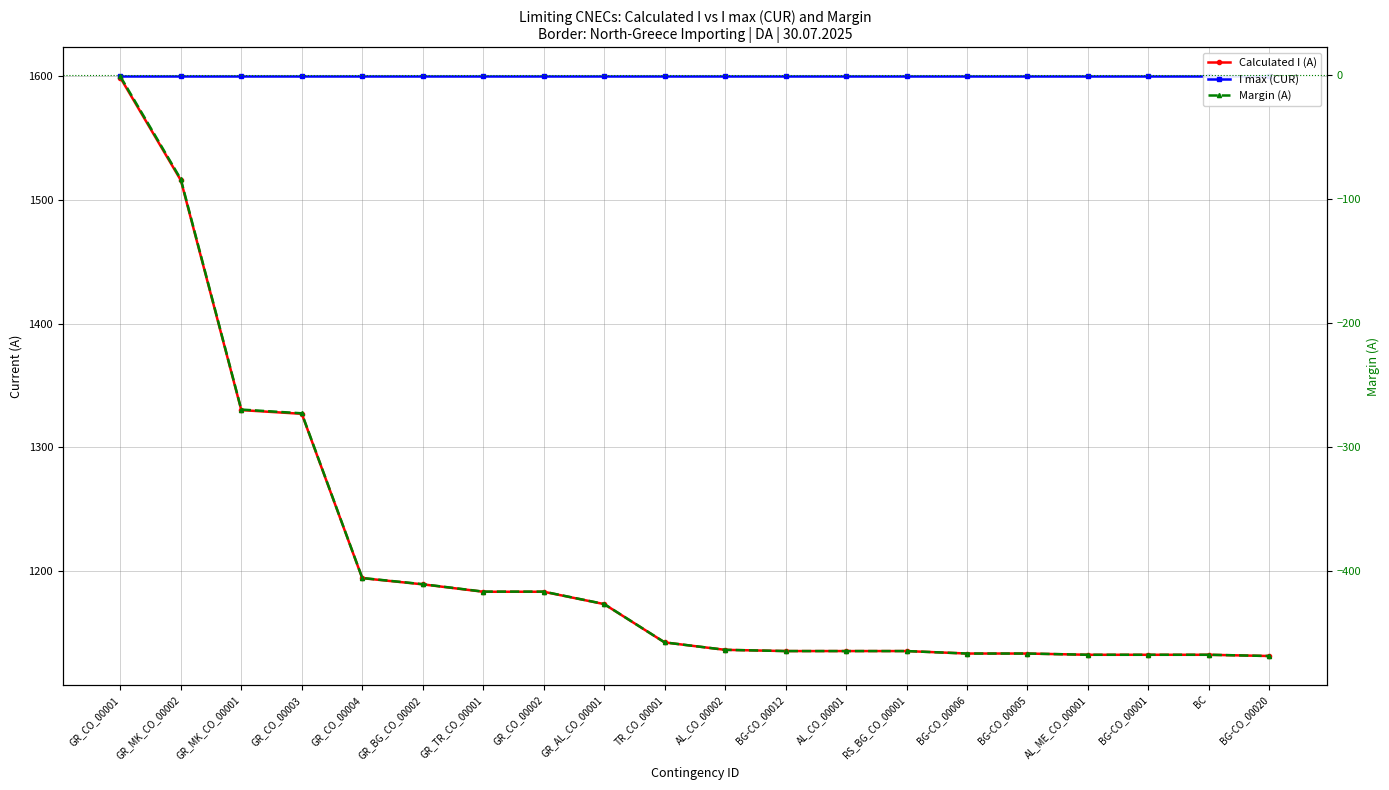

Rank the series by their average value, from lowest to highest.

Margin (A), Calculated I (A), I max (CUR)